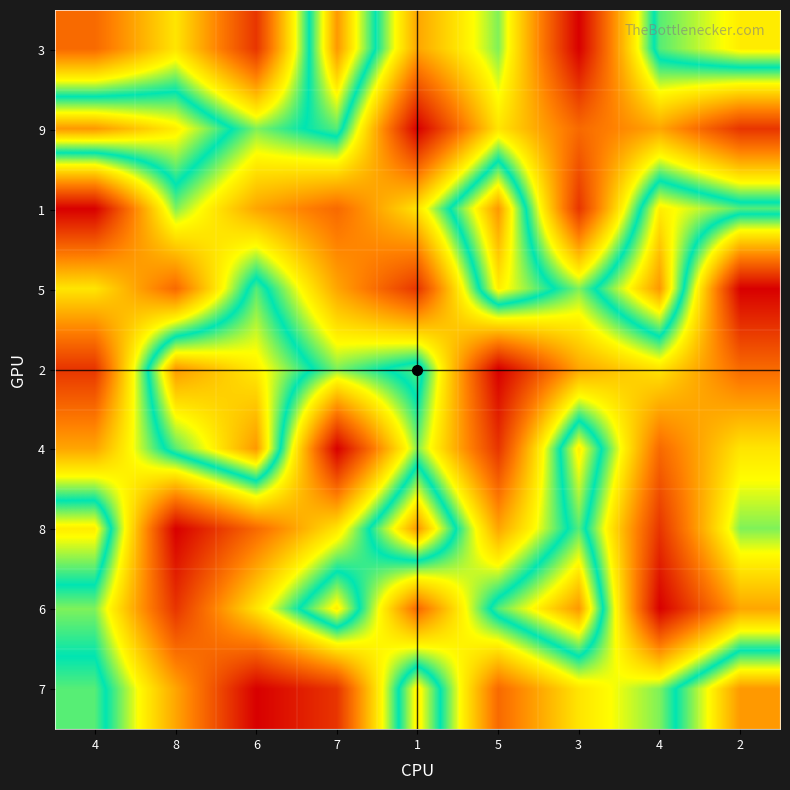

What is the difference between the highest and lowest values at 5?

8